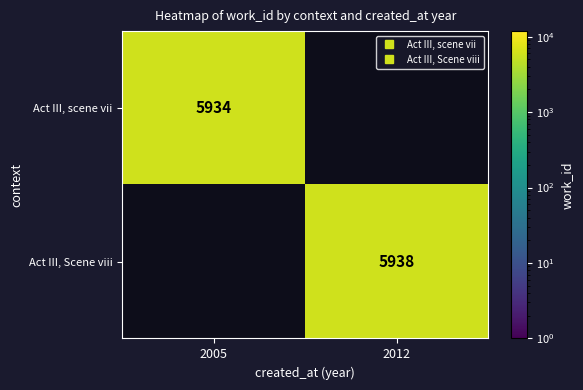

At how many categories does at least one series exceed 5936?

1